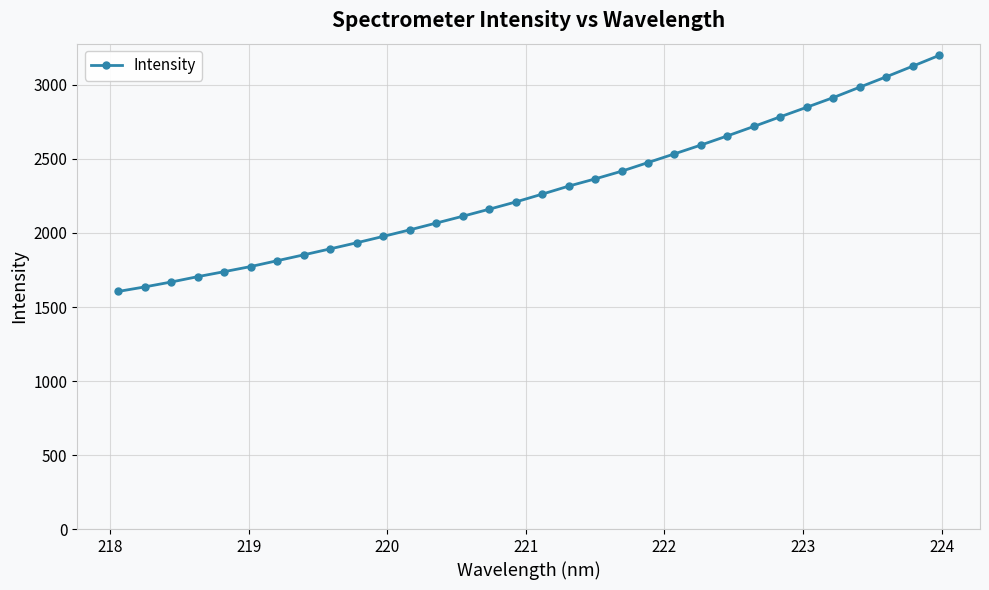

How many data points are less than 2262?

16